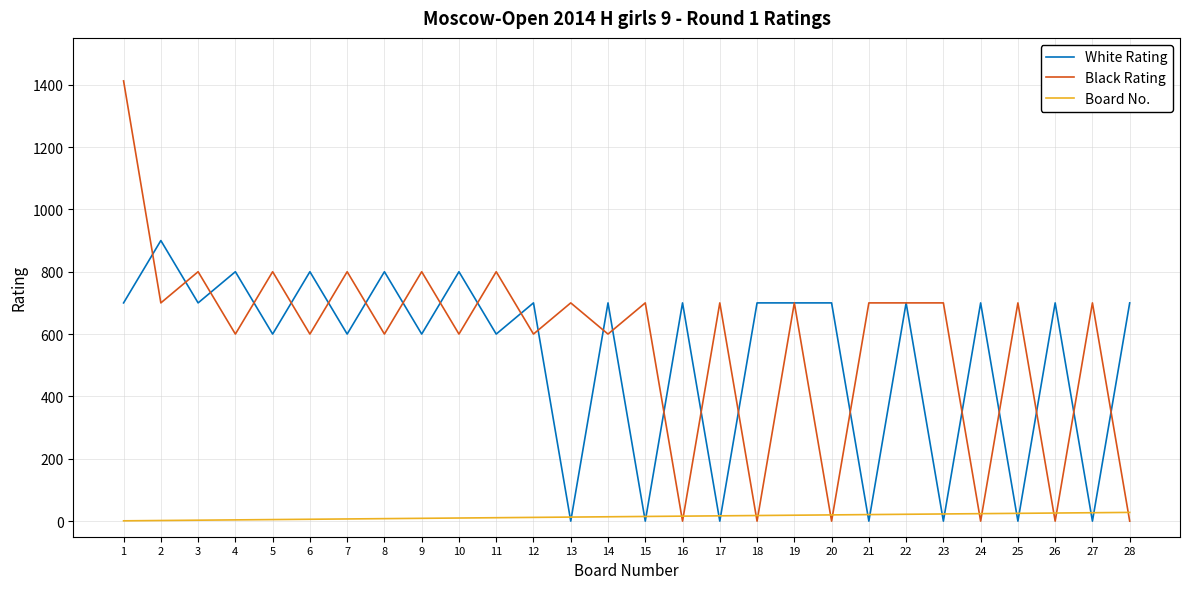

Where is the first local minimum for White Rating?

3